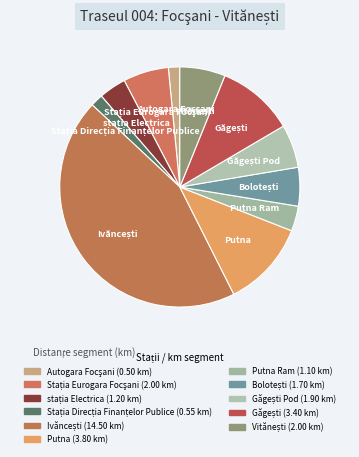

Is there a majority slice in this chart?

No